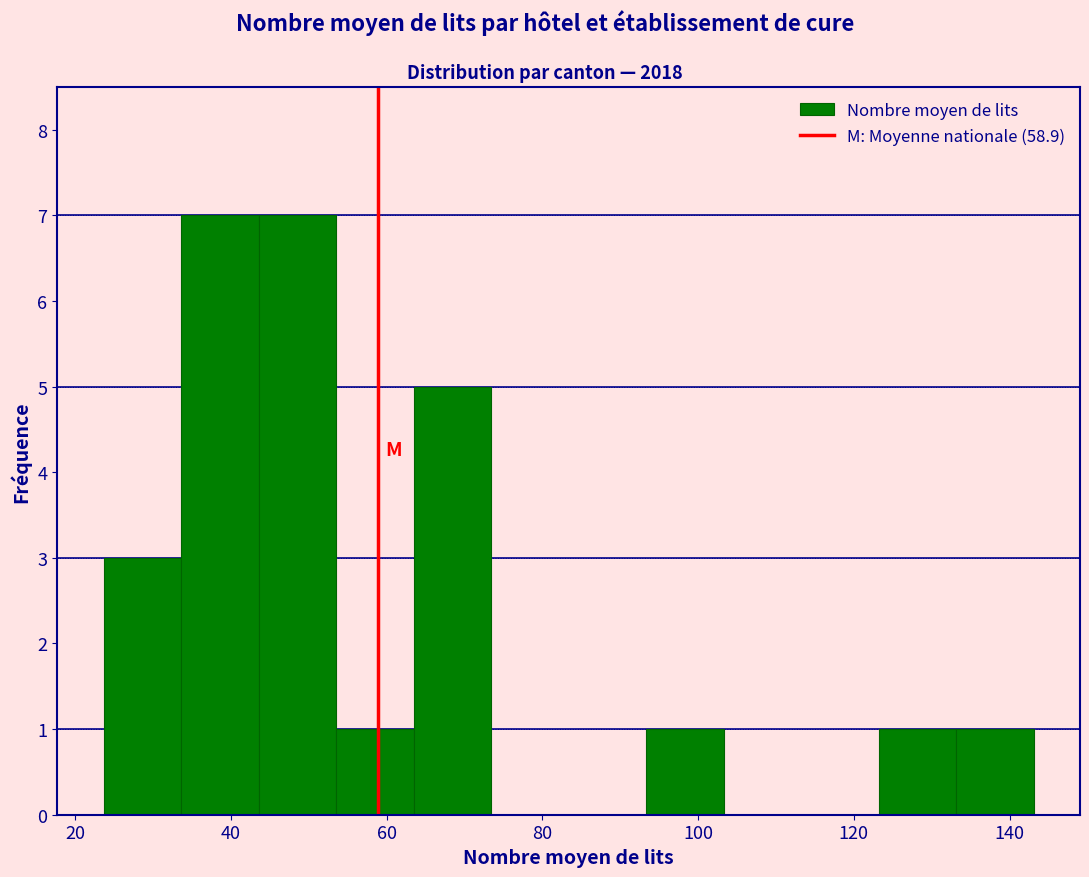

Reading left to right, transcribe this chart: for each bar, give the range it covers on the x-axis and its height. Neither the bar edges nor the heights are printed on the chart, so give them approximately, as read against the axes.

24 to 34: 3
34 to 44: 7
44 to 54: 7
54 to 64: 1
64 to 74: 5
74 to 84: 0
84 to 94: 0
94 to 104: 1
104 to 114: 0
114 to 124: 0
124 to 134: 1
134 to 144: 1